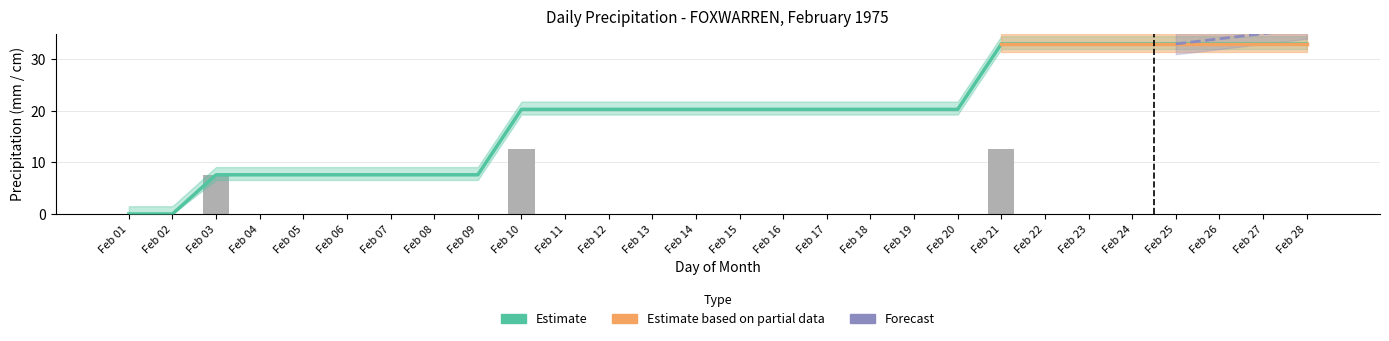

The value at Feb 16 is 0.0. True or false?

True